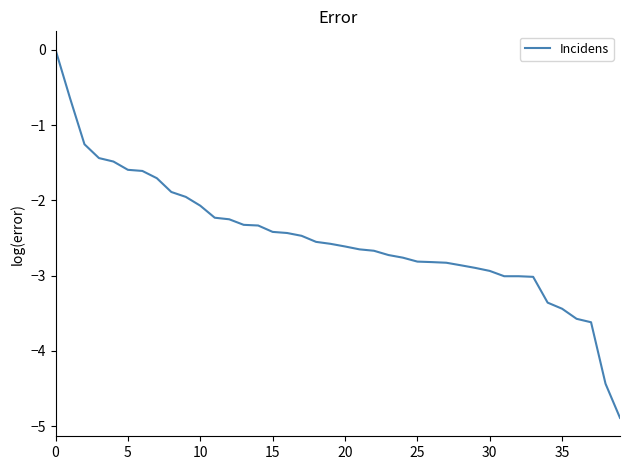

What is the minimum value shown in the chart?

-4.9